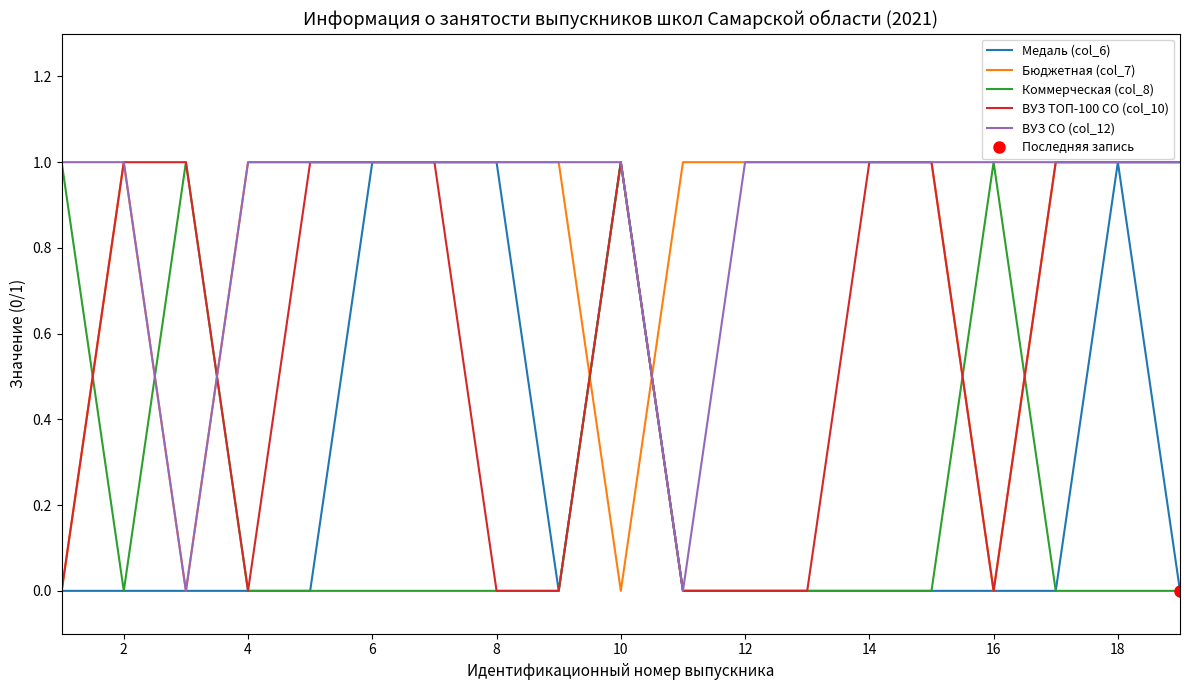

What is the difference between the maximum and minimum values in the Коммерческая (col_8) series?

1